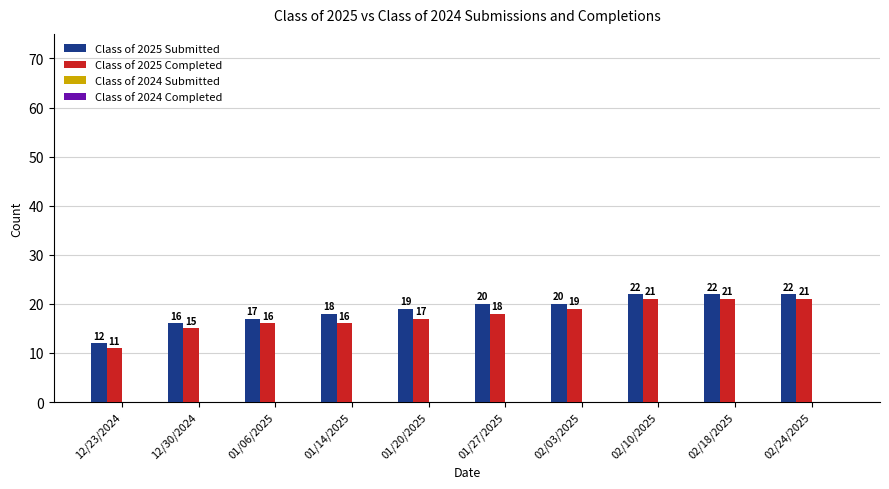

Rank the series at 02/10/2025 from highest to lowest value.

Class of 2025 Submitted, Class of 2025 Completed